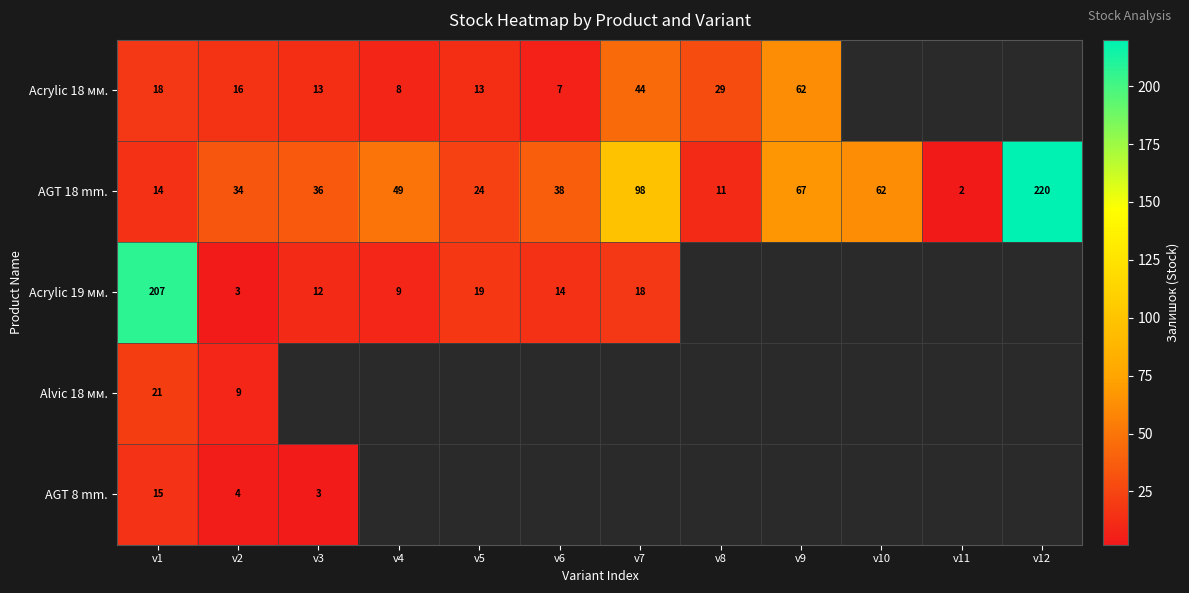

The value of AGT 18 mm. at v2 is 34. True or false?

True